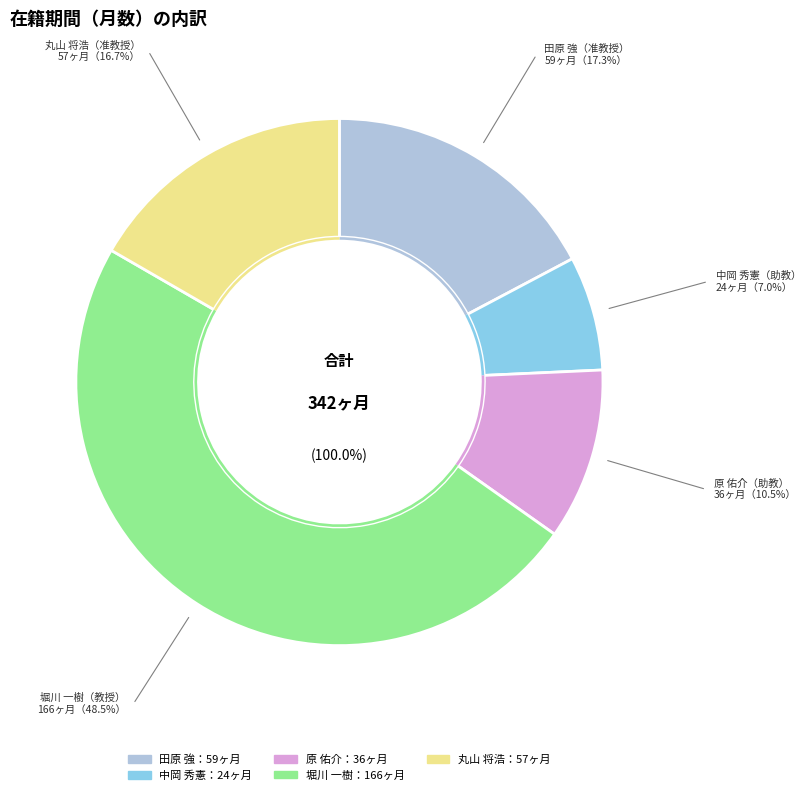

To the nearest percent, what is the combined percentage of 丸山 将浩 and 中岡 秀憲?

24%